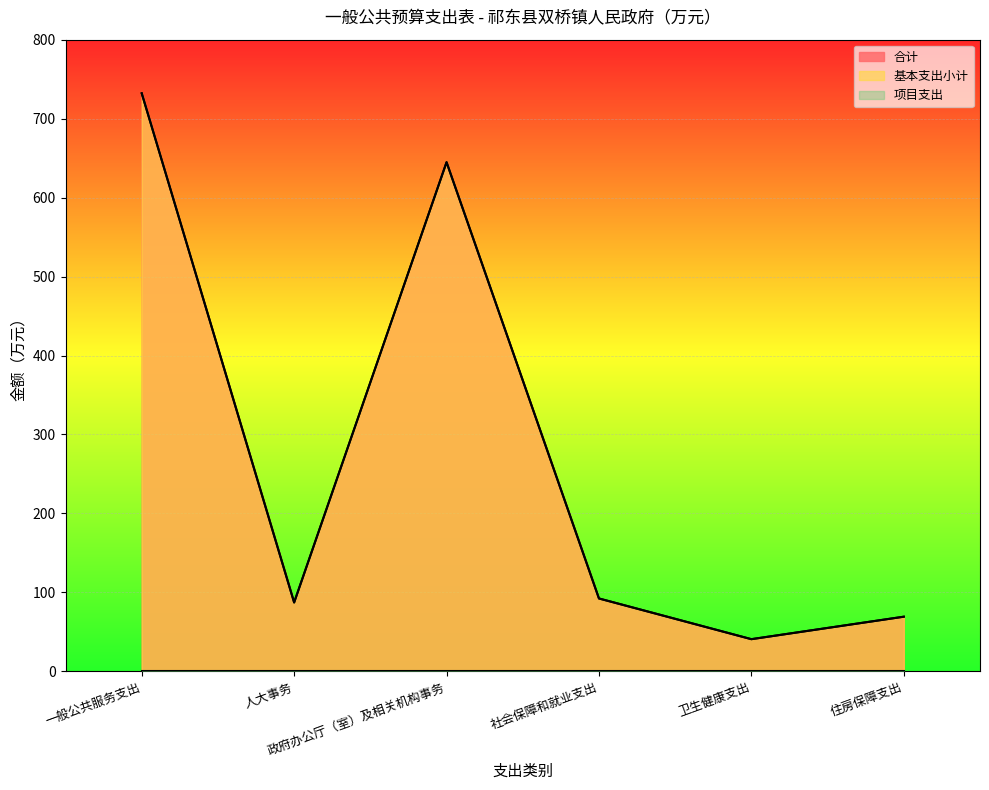

Is it true that 合计 equals 289.0 at 政府办公厅（室）及相关机构事务?

False